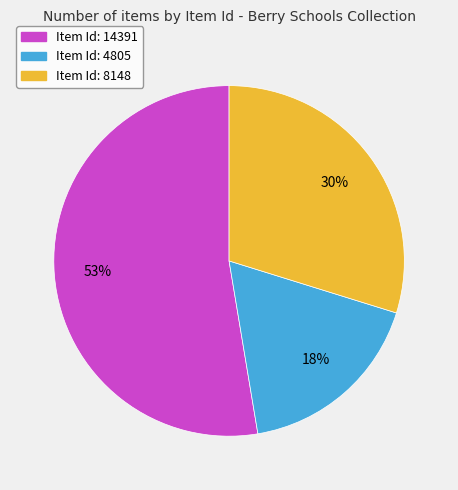

Is there any slice that represents more than half of the pie?

Yes